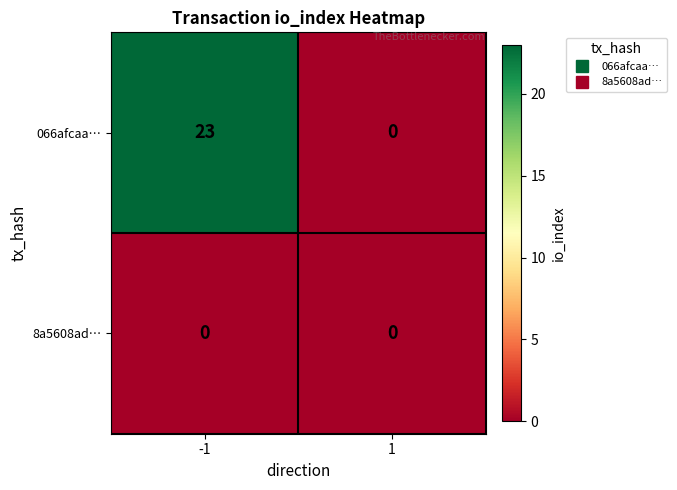

Reading right to left, list all the values displayed in this chart.

066afcaa…: 1=0	-1=23
8a5608ad…: 1=0	-1=0